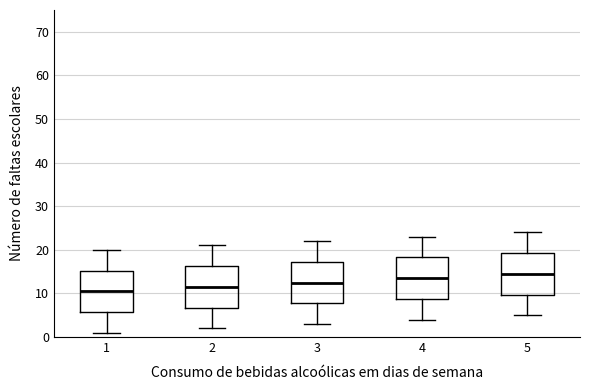

Reading left to right, read every box against the y-axis: the position of its median line, the range the box covers, and the ends of its whiskers. The values are not printed on the chart, so give them approximately, as read against the axis.

1: median 11, box 6 to 15, whiskers 1 to 20
2: median 12, box 7 to 16, whiskers 2 to 21
3: median 13, box 8 to 17, whiskers 3 to 22
4: median 14, box 9 to 18, whiskers 4 to 23
5: median 15, box 10 to 19, whiskers 5 to 24